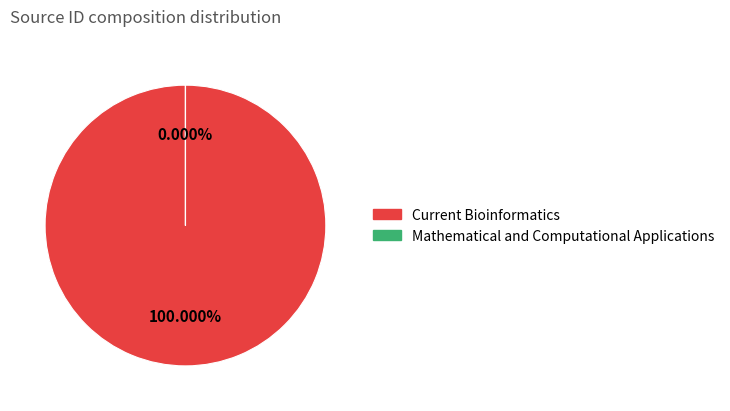

Is there a majority slice in this chart?

Yes